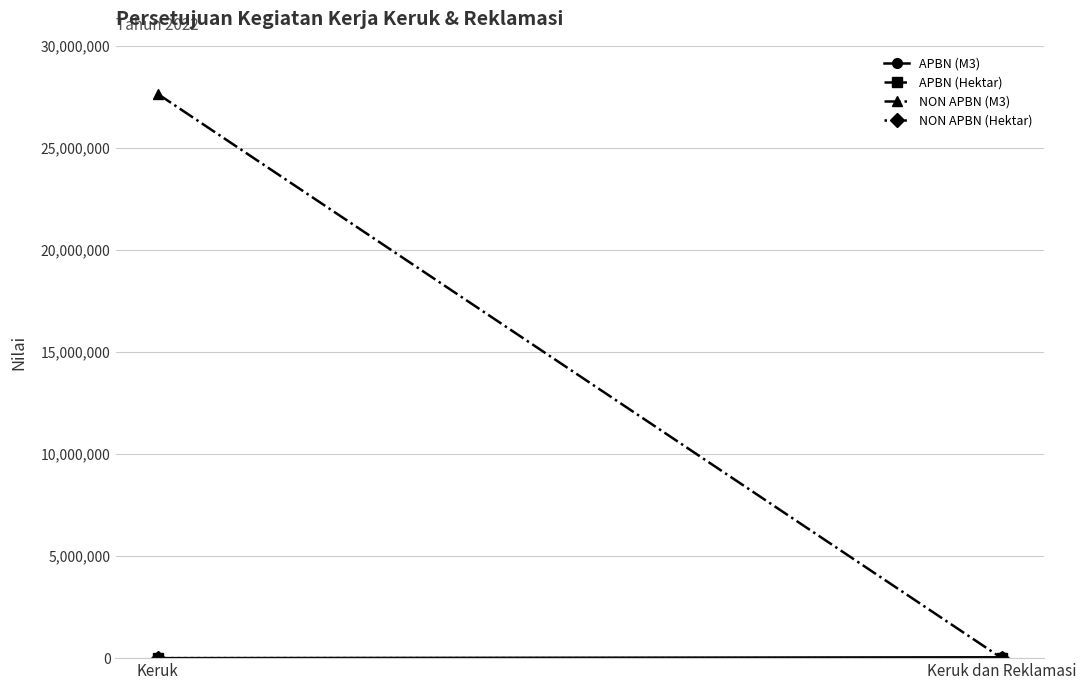

Is the value of NON APBN (Hektar) at Keruk dan Reklamasi greater than the value of NON APBN (M3) at Keruk?

No